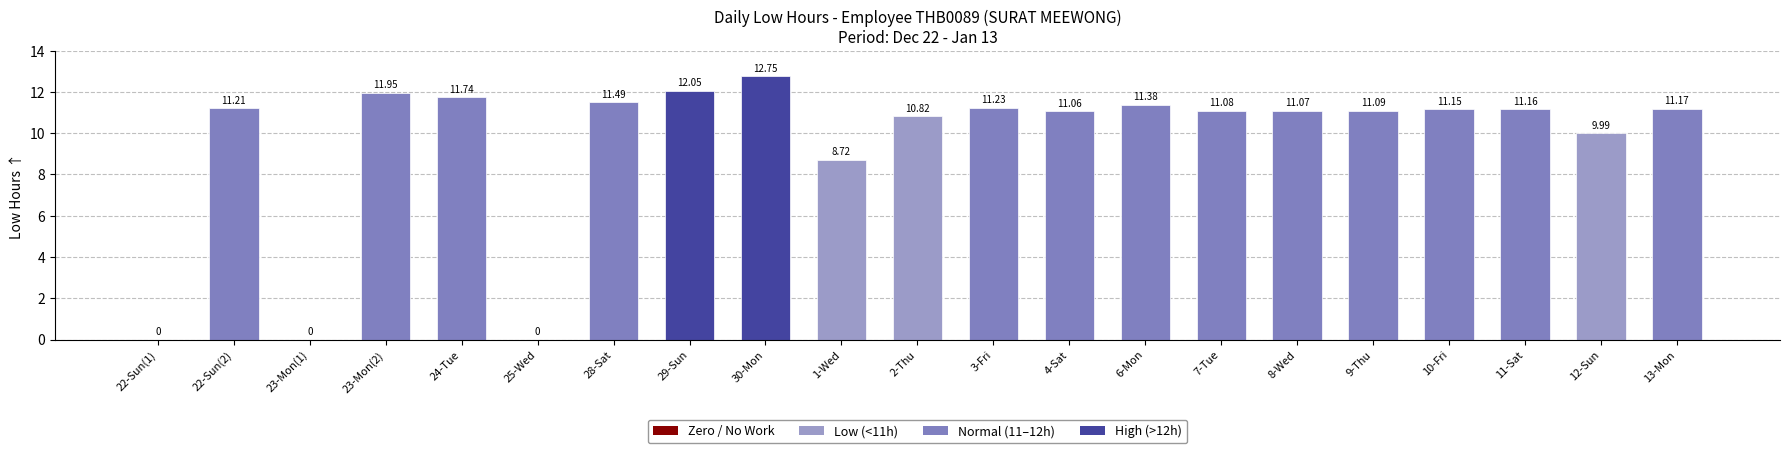

Approximately how many times larger is the value at 10-Fri compared to 3-Fri?

1.0